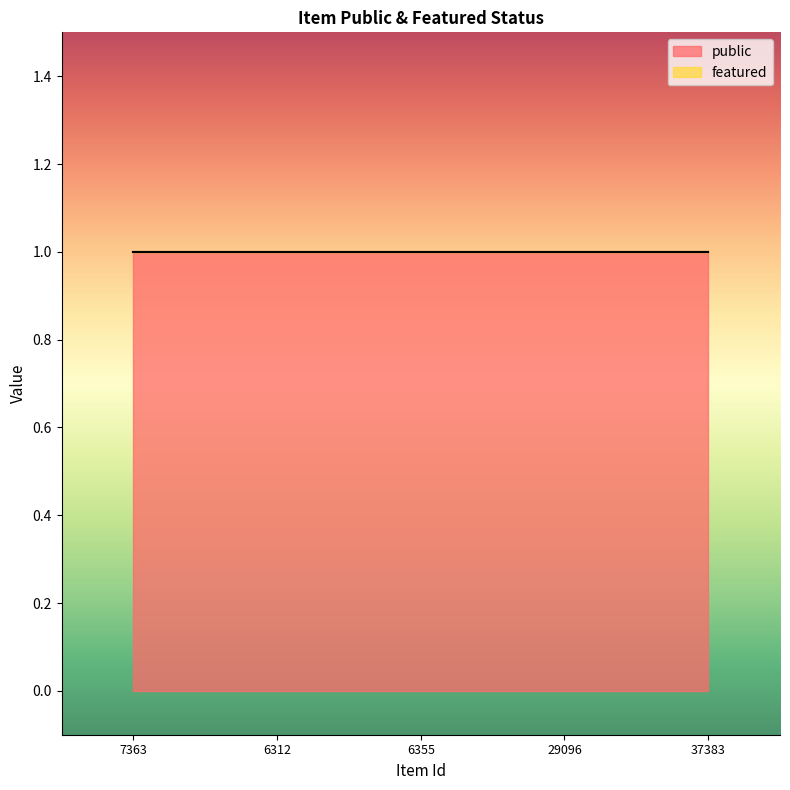

What are all the series names shown in the legend?

public, featured